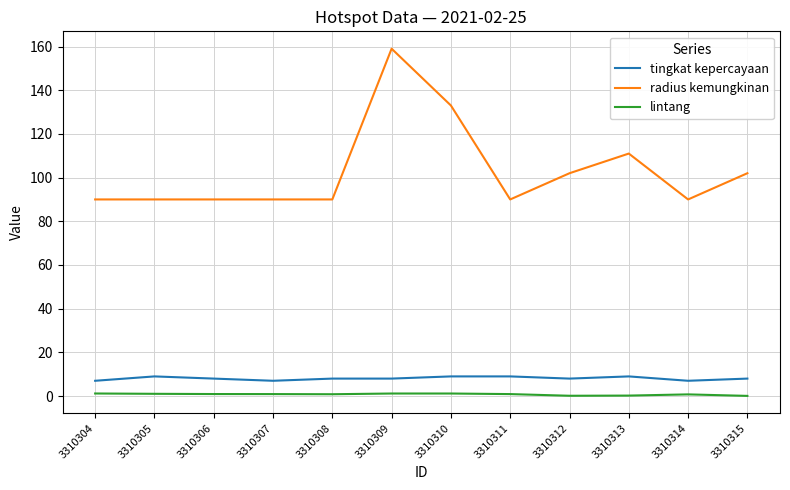

What is the minimum value for radius kemungkinan?

90.0